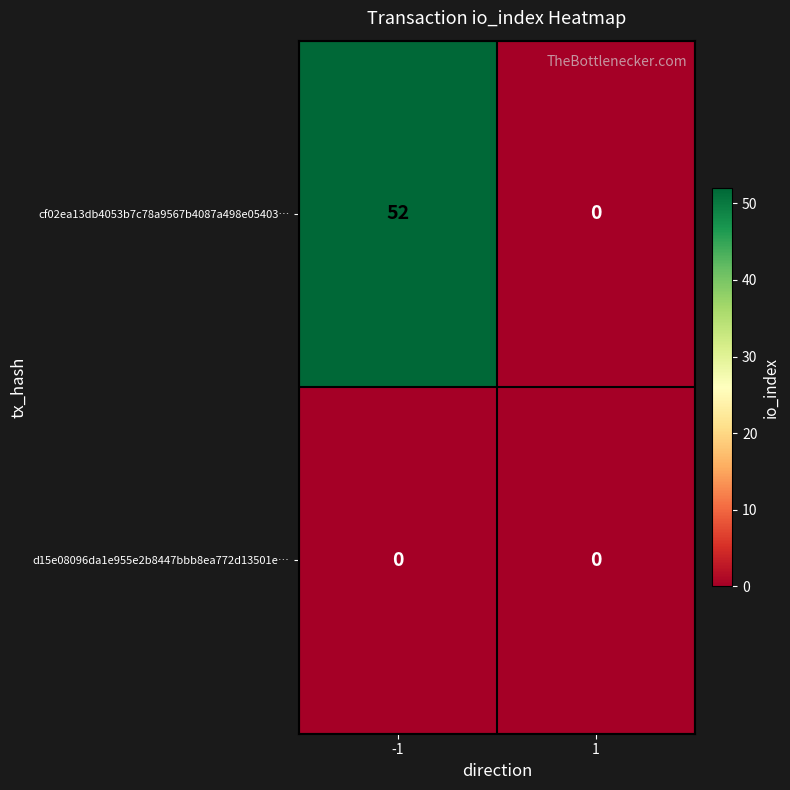

What is the sum of all cf02ea13db4053b7c78a9567b4087a498e05403… values?

52